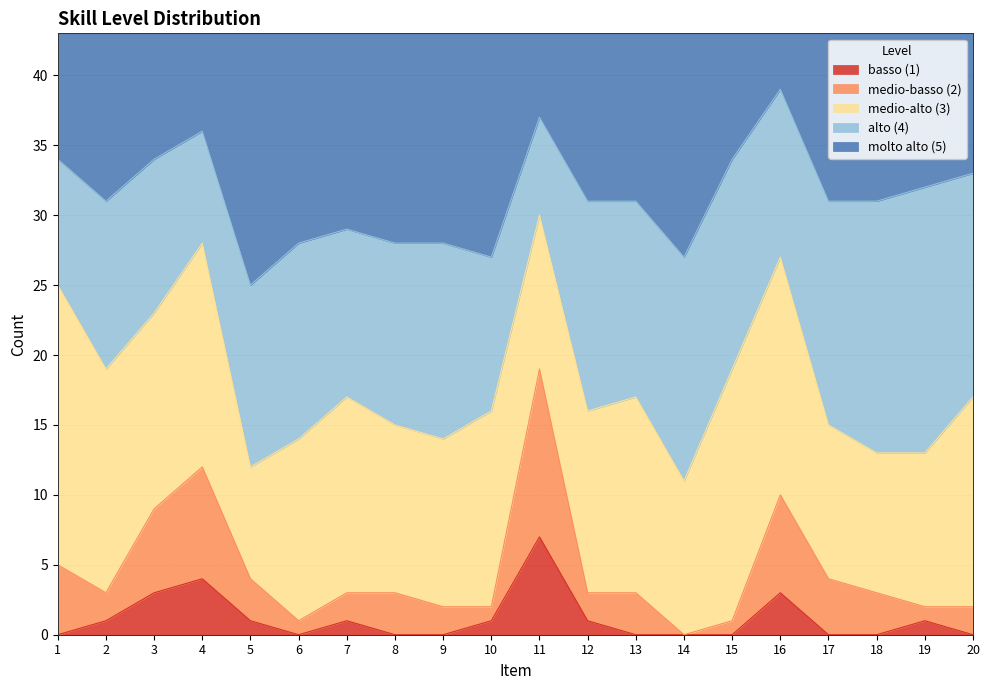

How many values in the basso (1) series exceed 1?

4